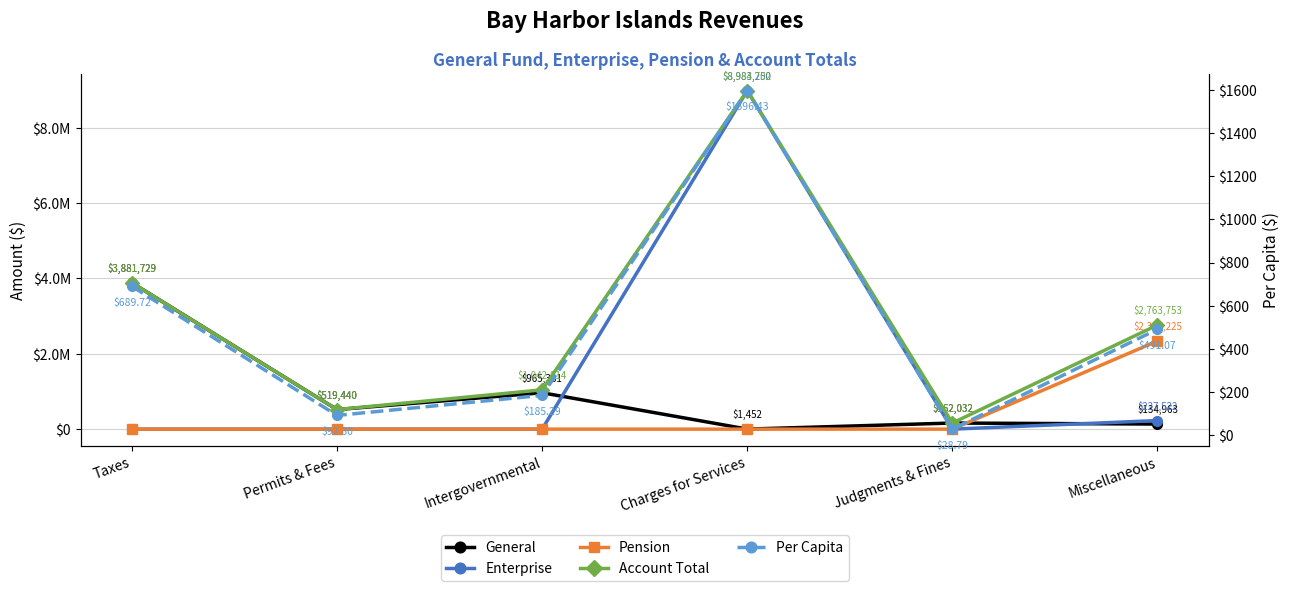

Which series has the largest total across all categories?

Account Total